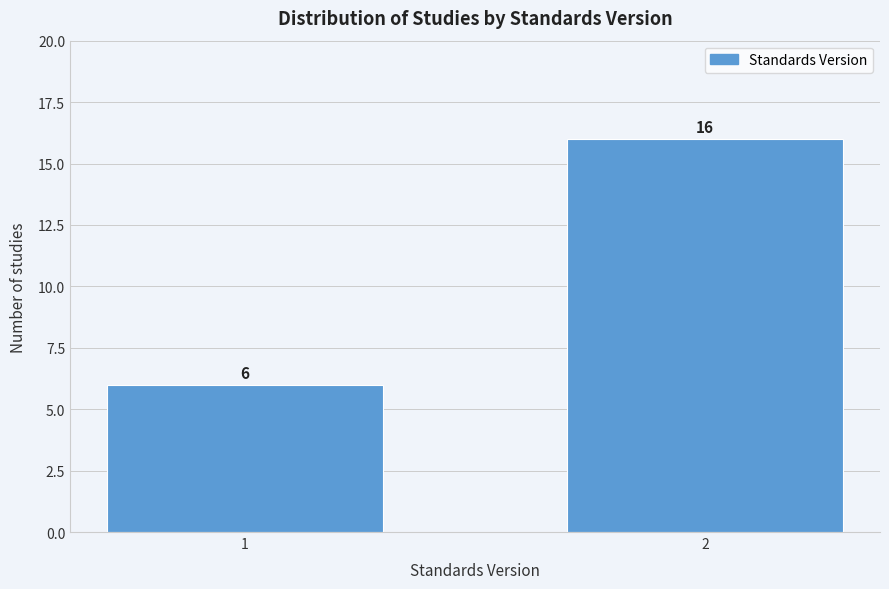

Reading left to right, list all the values displayed in this chart.

1=6	2=16